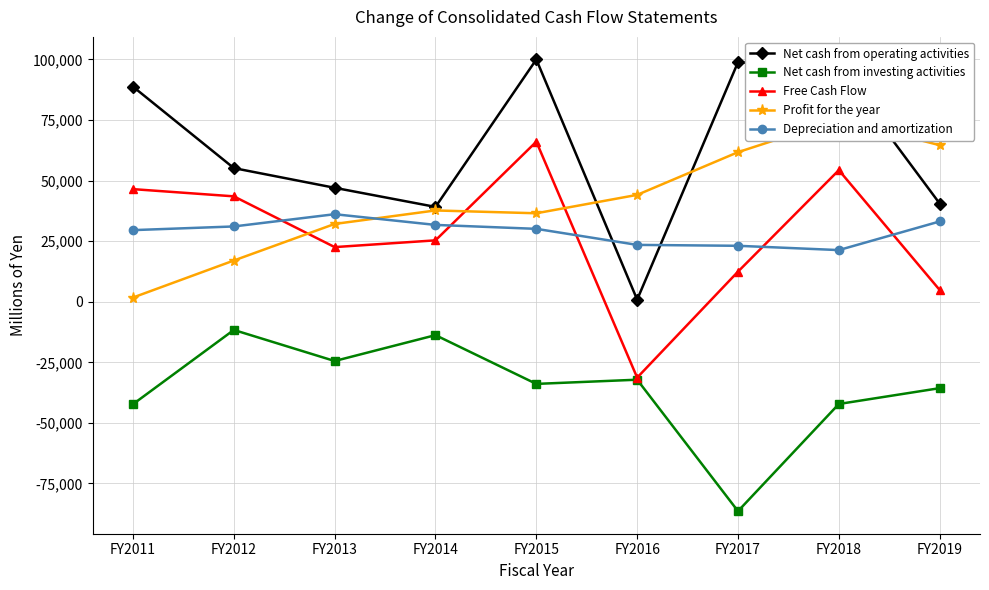

What are all the series names shown in the legend?

Net cash from operating activities, Net cash from investing activities, Free Cash Flow, Profit for the year, Depreciation and amortization